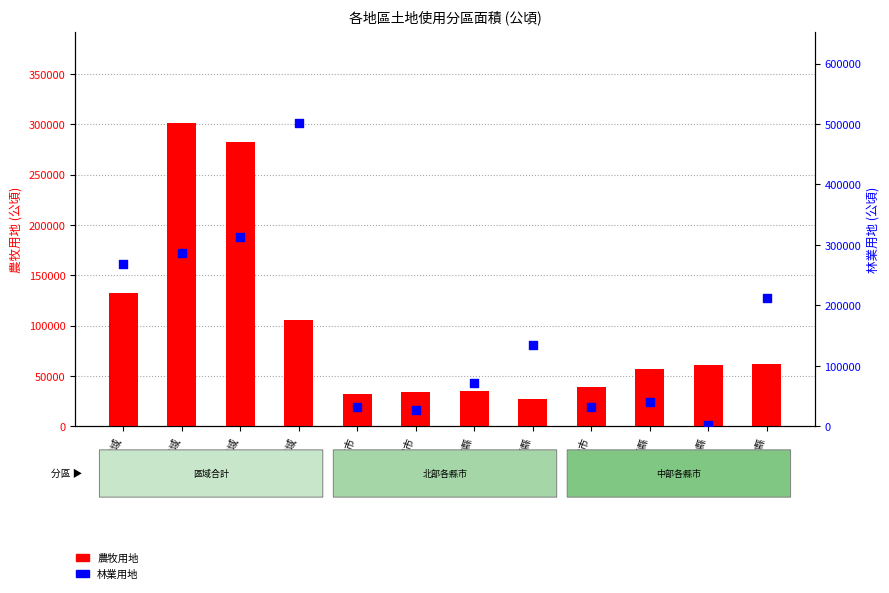

What is the total value across all series at 臺中市?

70495.0